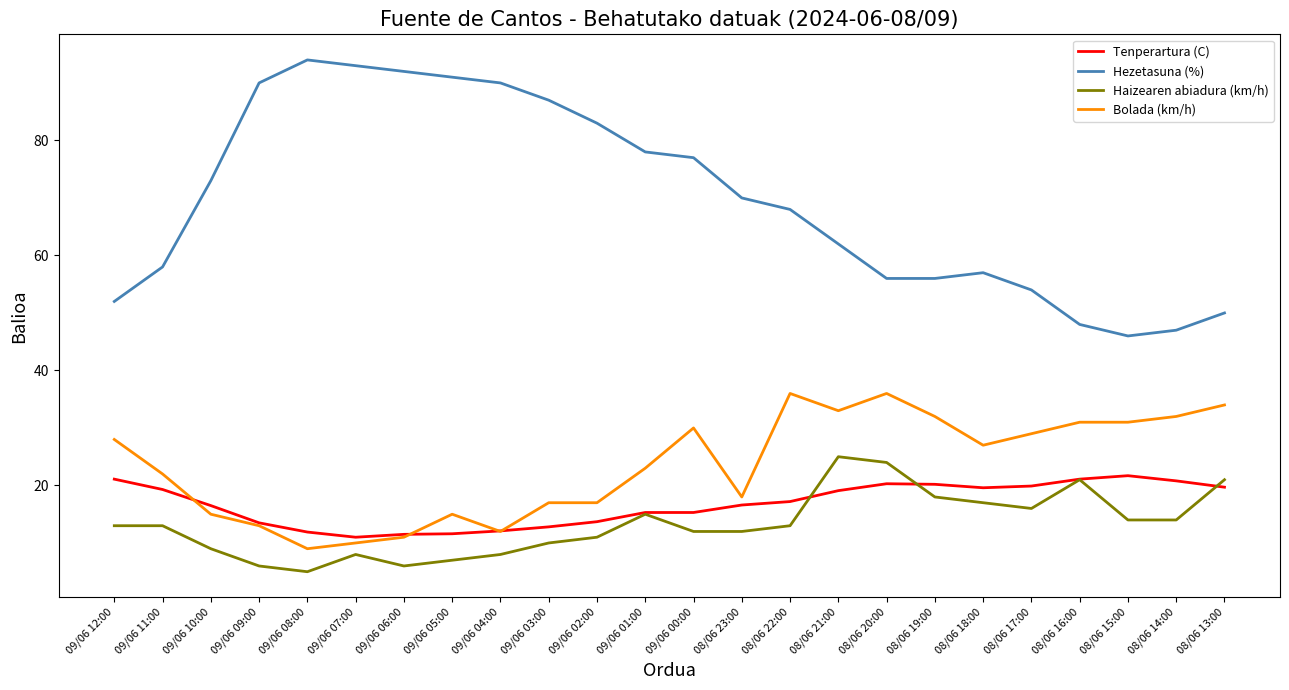

Which series has the largest total across all categories?

Hezetasuna (%)